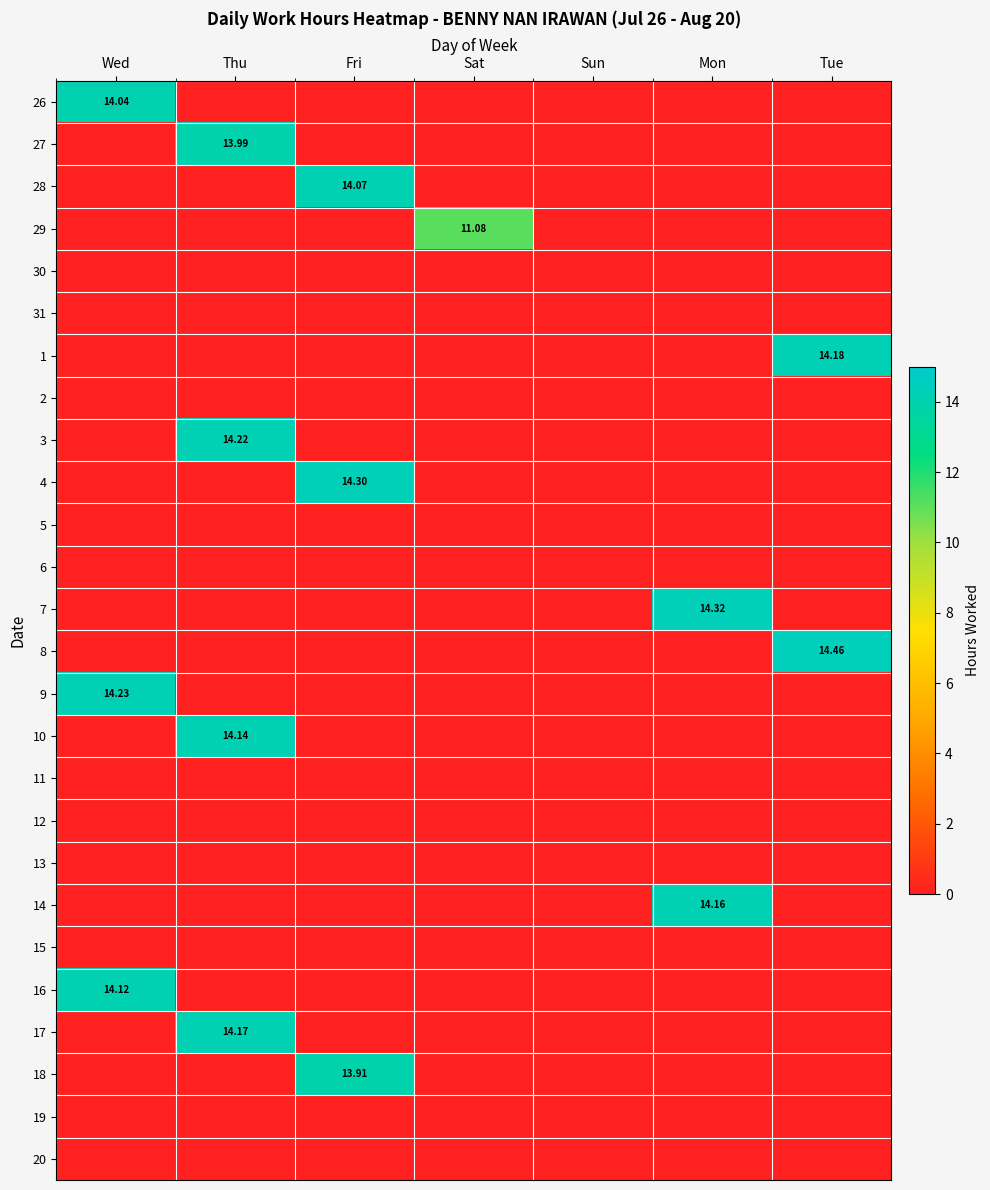

What is the total value across all series at Sat?

11.1